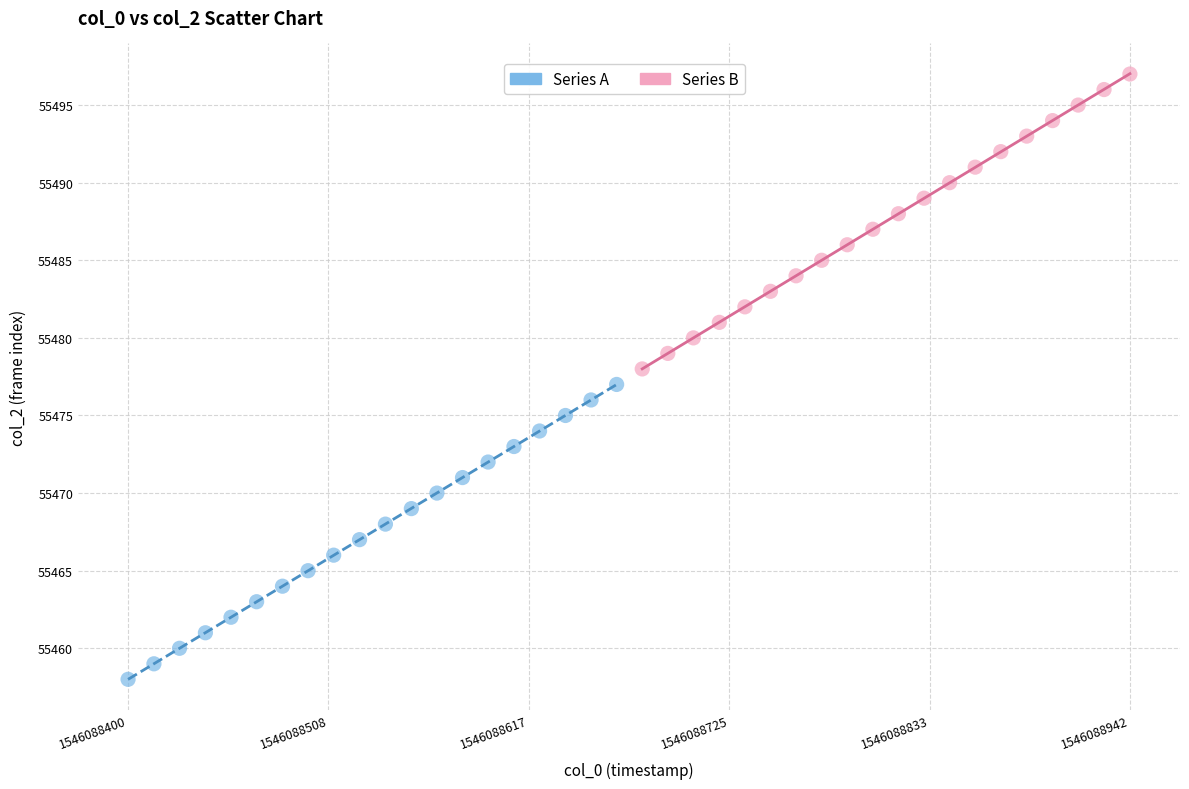

Which series reaches the maximum Y coordinate?

Series B